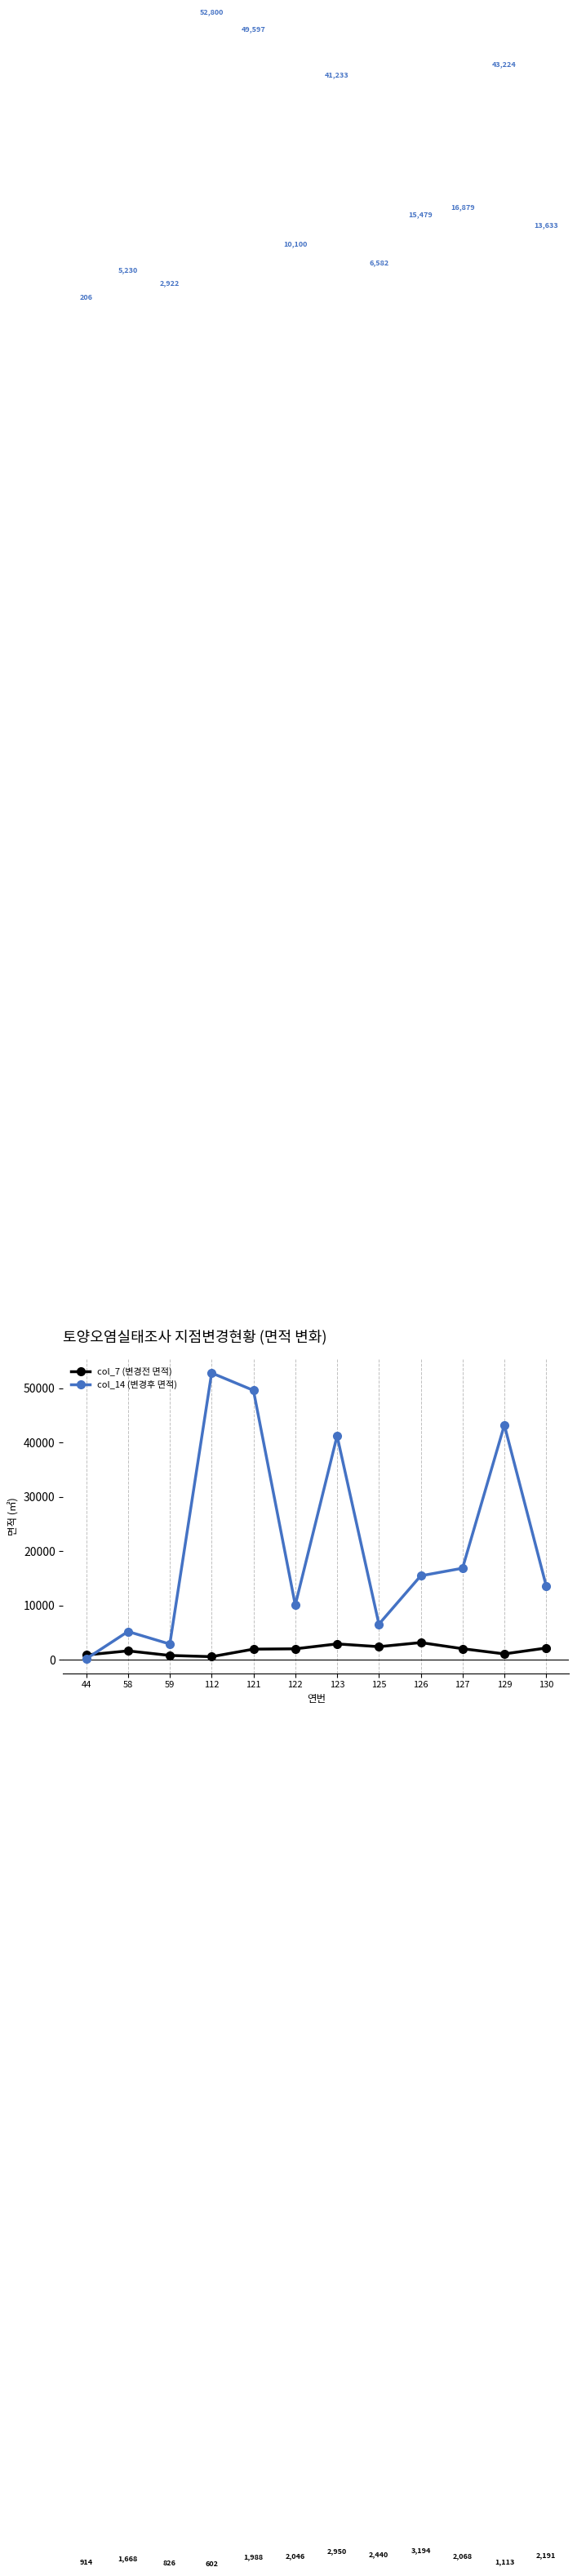

What is the minimum value shown in the chart?

206.0